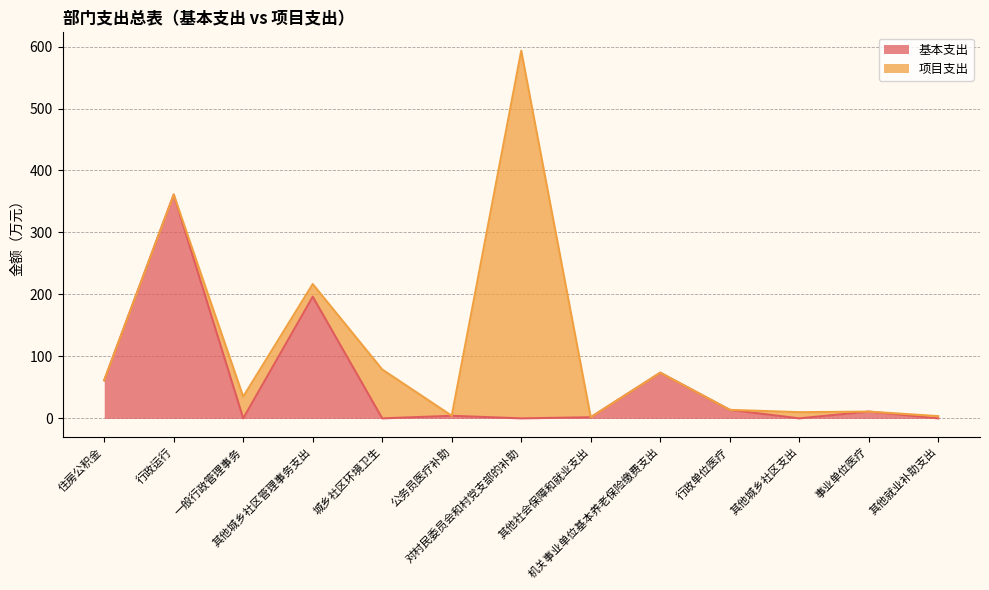

At which category does the data reach its first local valley?

一般行政管理事务